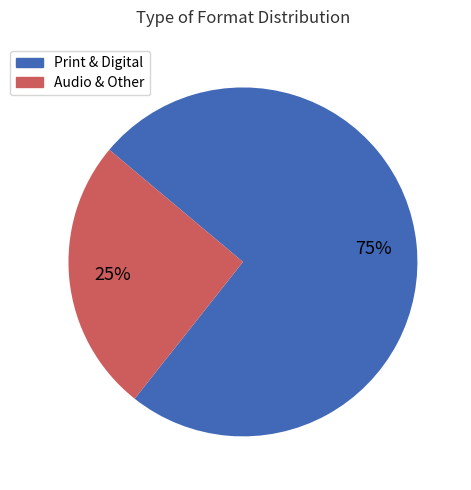

To the nearest percent, what is the combined percentage of Audio & Other and Print & Digital?

100%